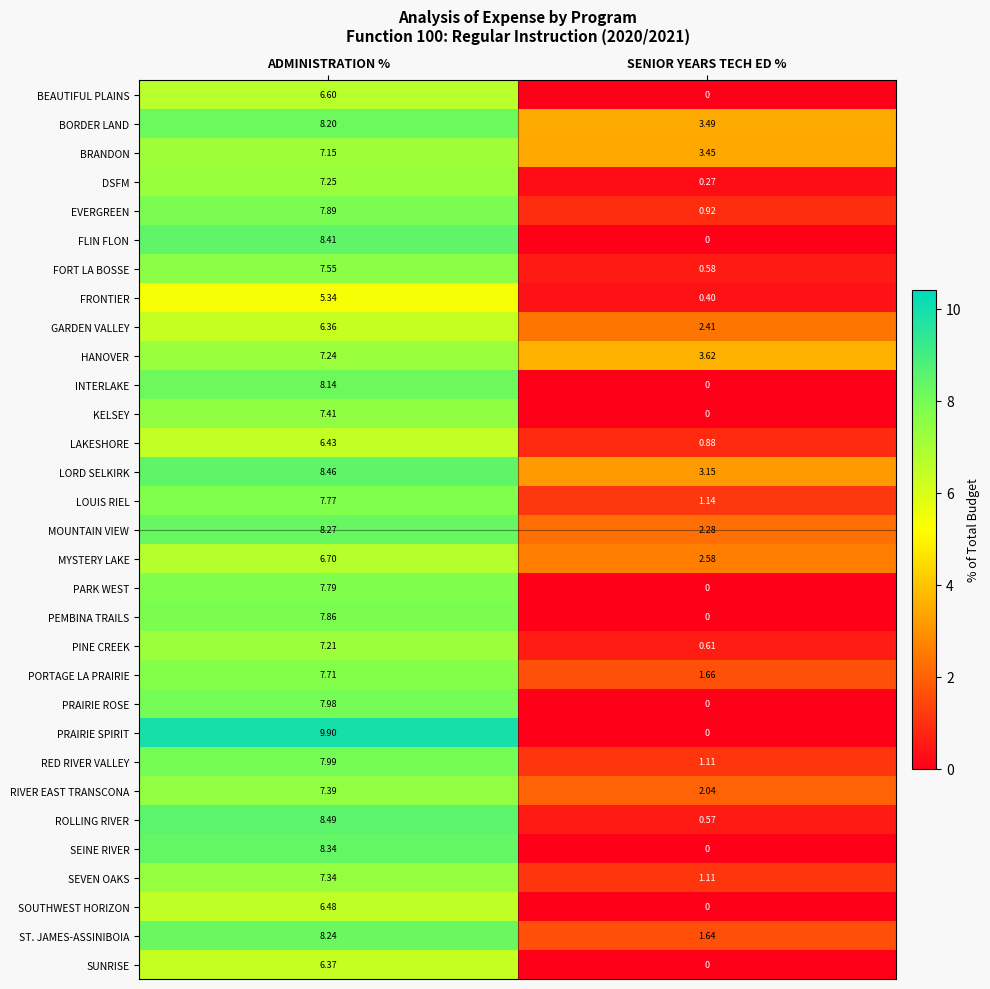

Which label corresponds to the largest value in the chart?

ADMINISTRATION %